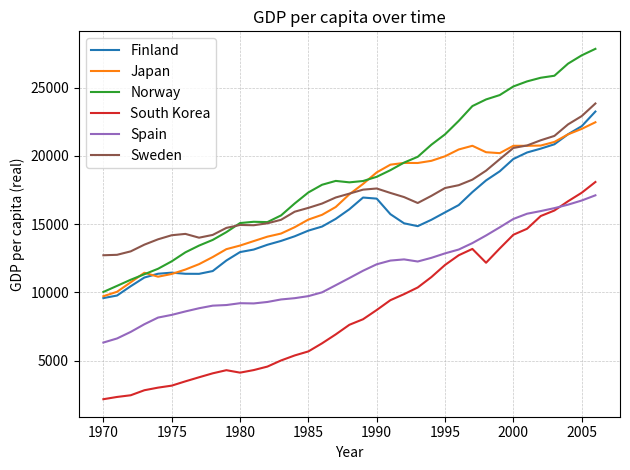

Which series has the largest total across all categories?

Norway